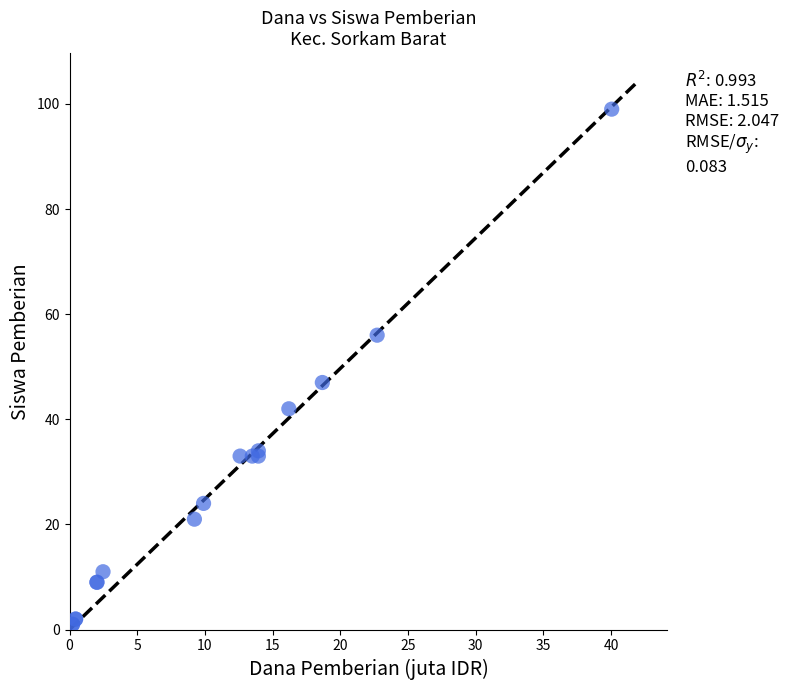

What Y value in the scatter plot is closest to 50?

47